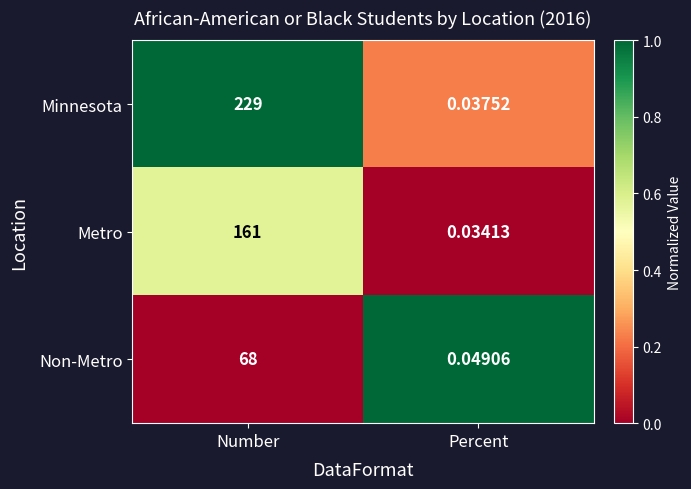

Which category has the lowest value across all series?

Percent